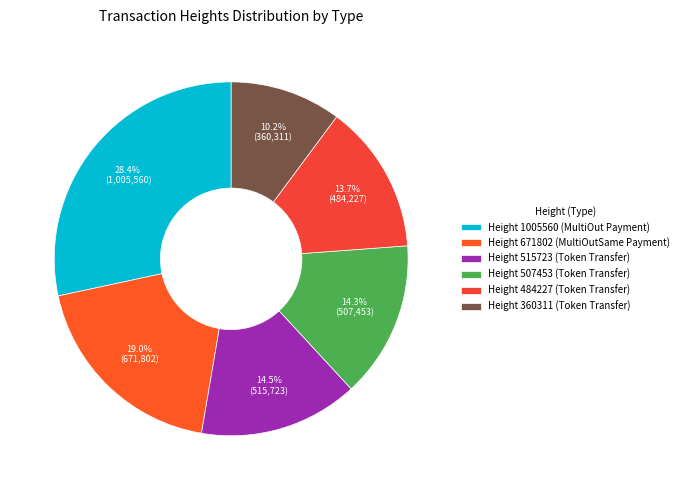

What is the change in value from Height 515723 to Height 484227?

-31496